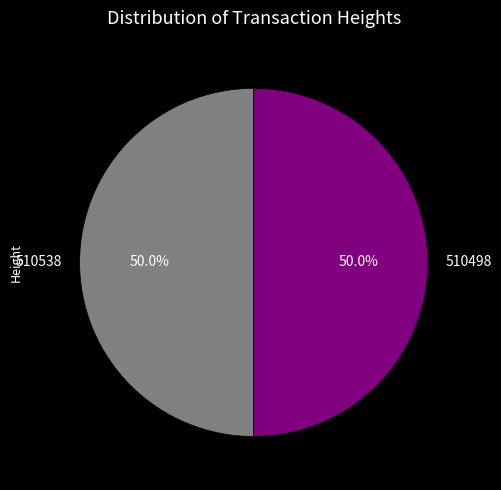

What is the ratio of the value at 510538 to the value at 510498?

1.0